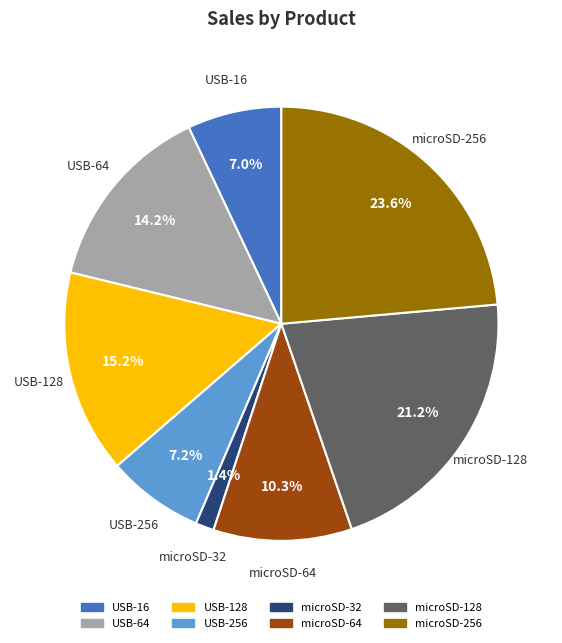

What portion of the pie excludes microSD-64?

89.7%